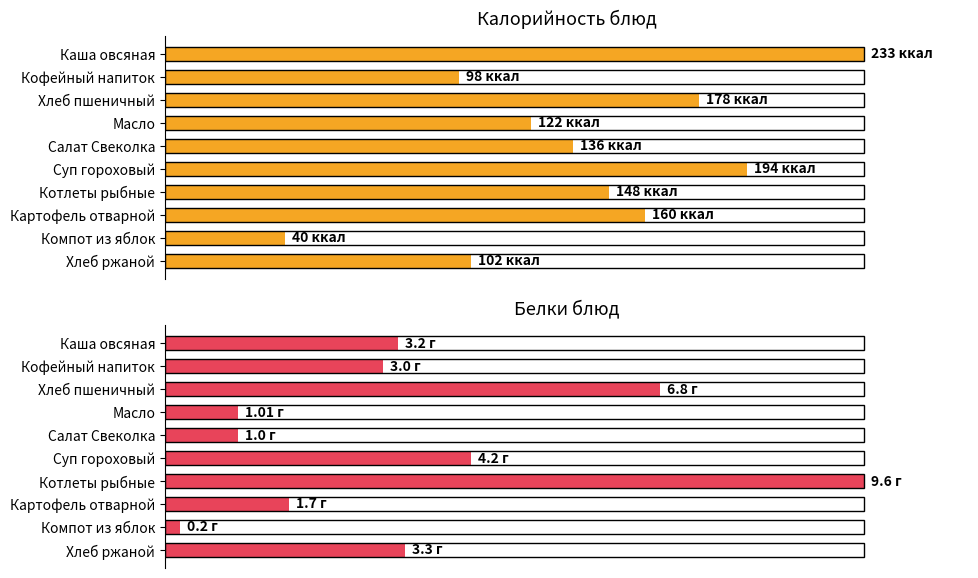

Which series has the largest total across all categories?

Калорийность